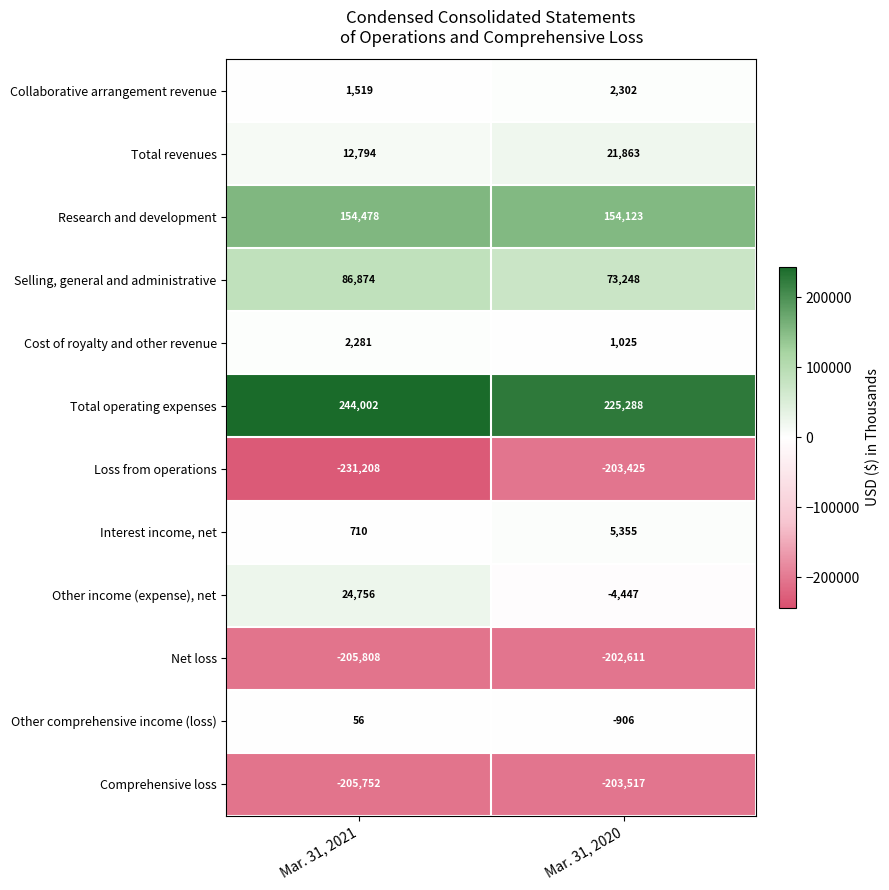

What is the difference between the highest and lowest values at Mar. 31, 2021?

475210